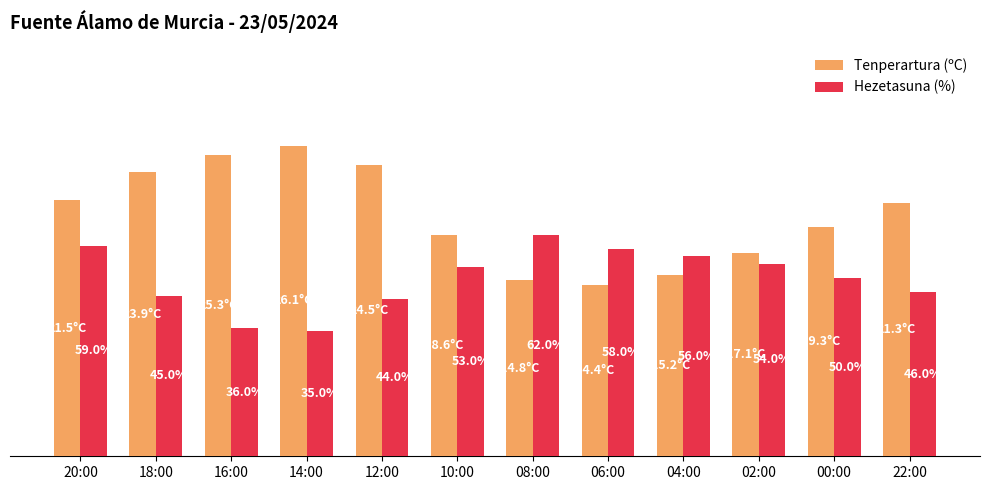

At 22:00, list the series in order from smallest to largest.

Hezetasuna (%), Tenperartura (ºC)